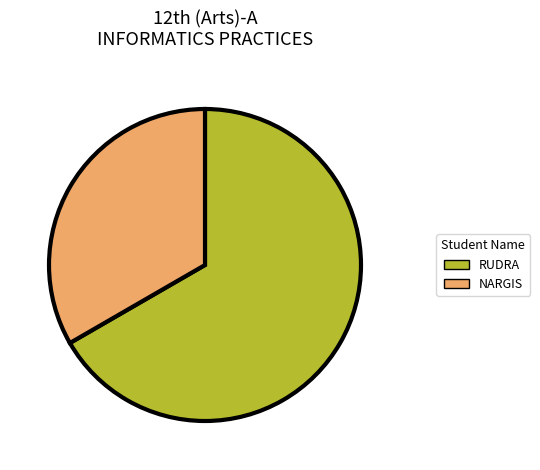

Rank the categories by value from lowest to highest.

NARGIS, RUDRA